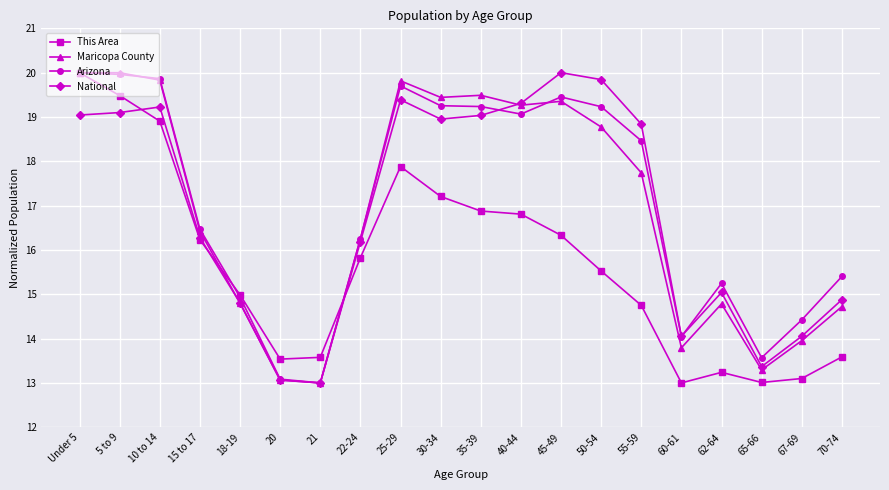

What position from the left is 70-74?

20